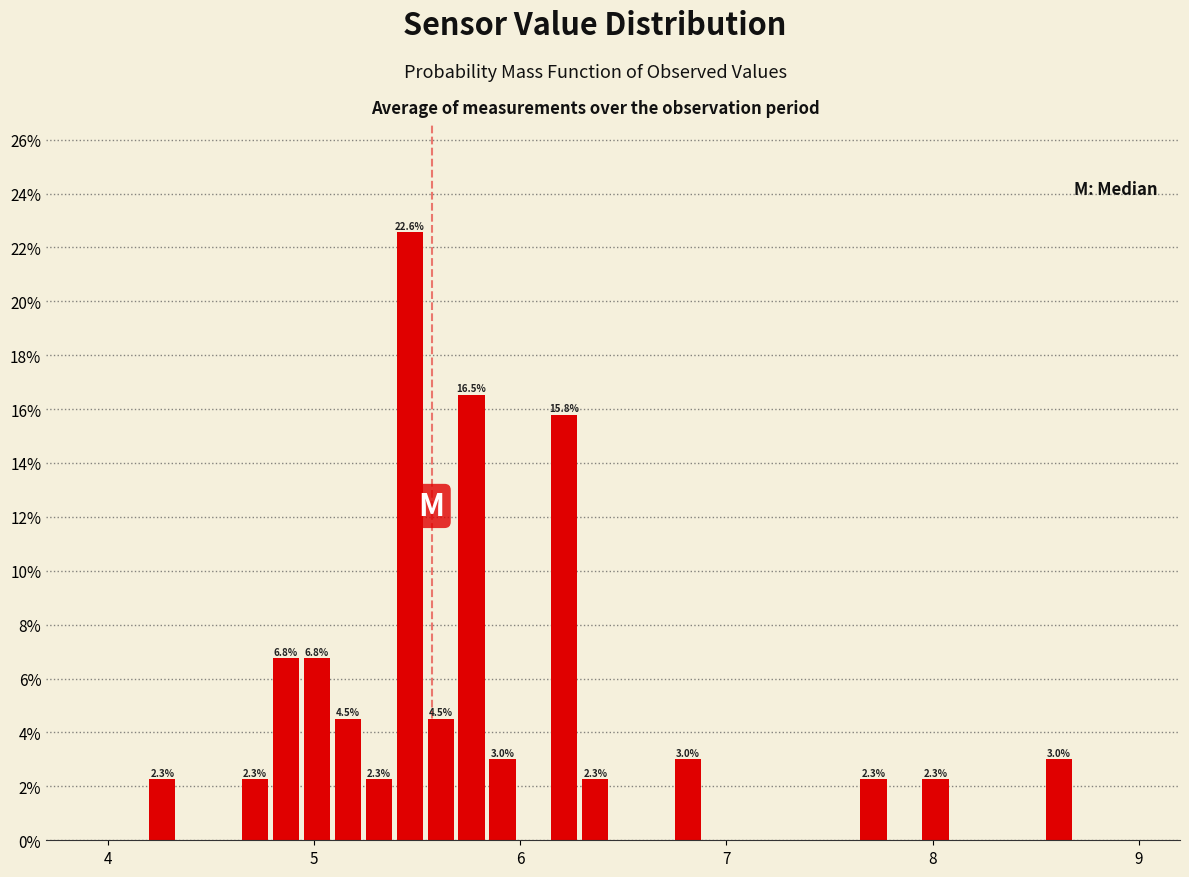

Around what value on the x-axis is the tallest bar? Give the approximate position of its centre, as read against the axis.

5.5